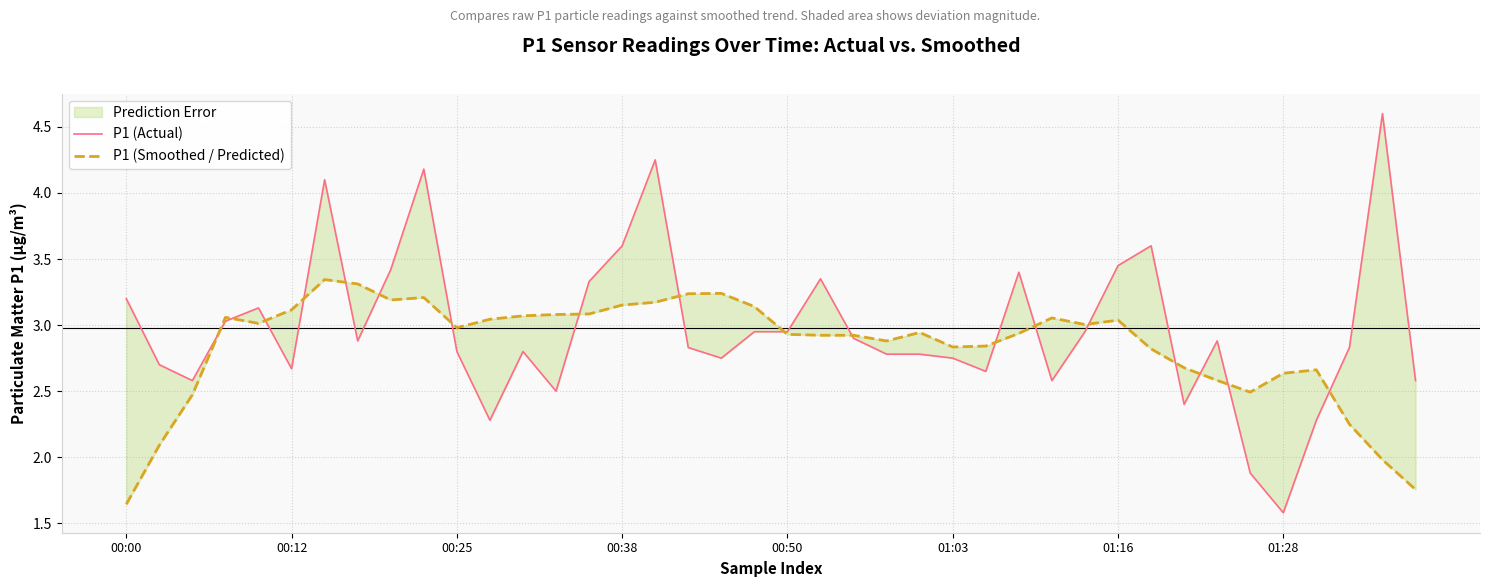

Reading right to left, list all the values displayed in this chart.

P1 (Actual): 2.6	4.6	2.8	2.3	1.6	1.9	2.9	2.4	3.6	3.5	3.0	2.6	3.4	2.6	2.8	2.8	2.8	2.9	3.4	3.0	3.0	2.8	2.8	4.2	3.6	3.3	2.5	2.8	2.3	2.8	4.2	3.4	2.9	4.1	2.7	3.1	3.0	2.6	2.7	3.2
P1 (Smoothed / Predicted): 1.8	2.0	2.2	2.7	2.6	2.5	2.6	2.7	2.8	3.0	3.0	3.1	2.9	2.8	2.8	2.9	2.9	2.9	2.9	2.9	3.1	3.2	3.2	3.2	3.2	3.1	3.1	3.1	3.0	3.0	3.2	3.2	3.3	3.3	3.1	3.0	3.1	2.5	2.1	1.6